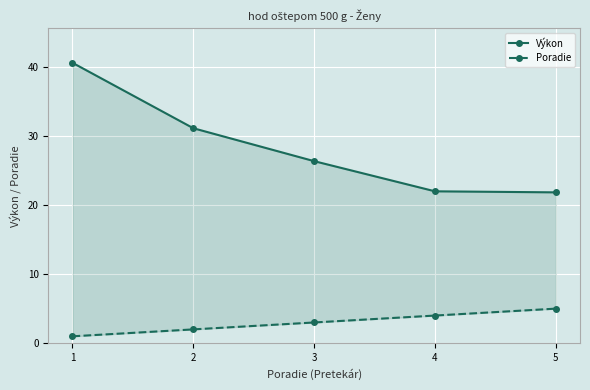

True or false: Výkon has more than 1 points higher than both neighbors.

False